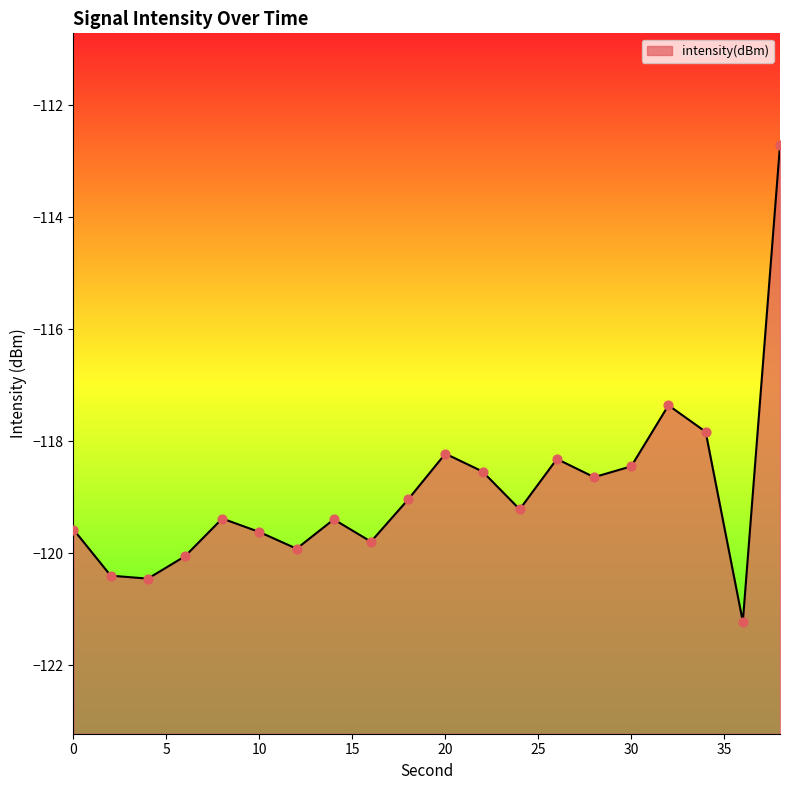

Which has a higher value, 4 or 20?

20